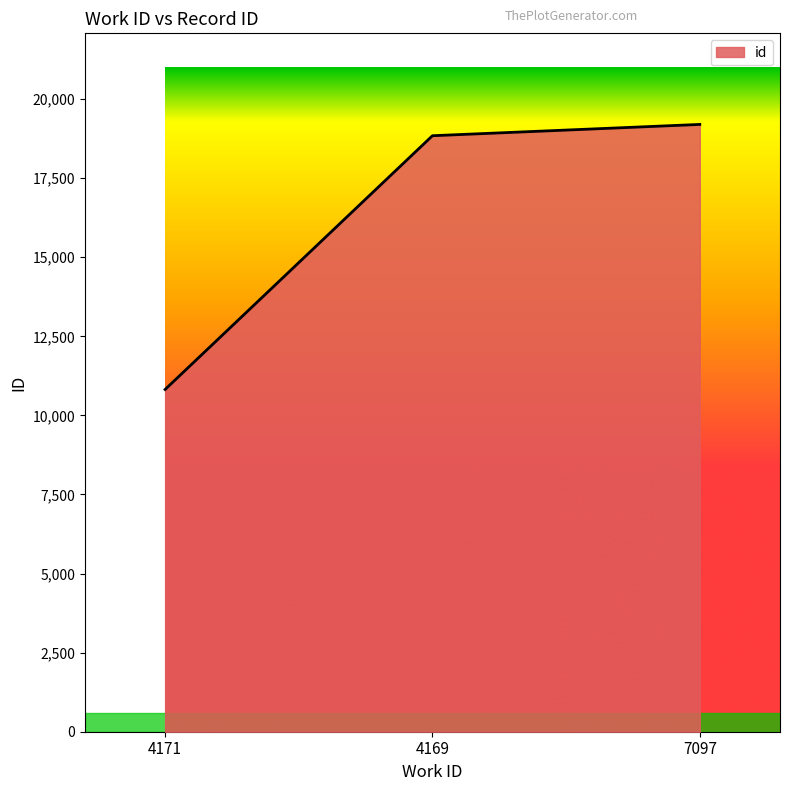

What is the sum of the values at 4171 and 7097?

30017